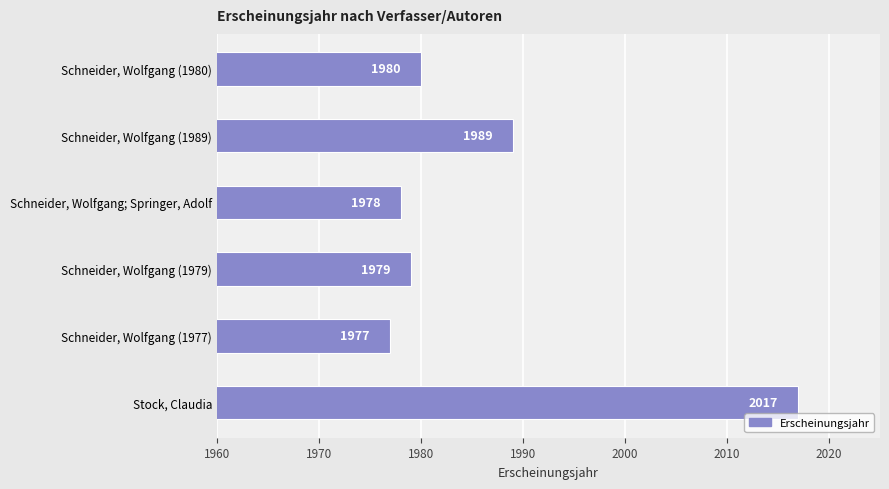

Does the chart contain stacked bars?

No